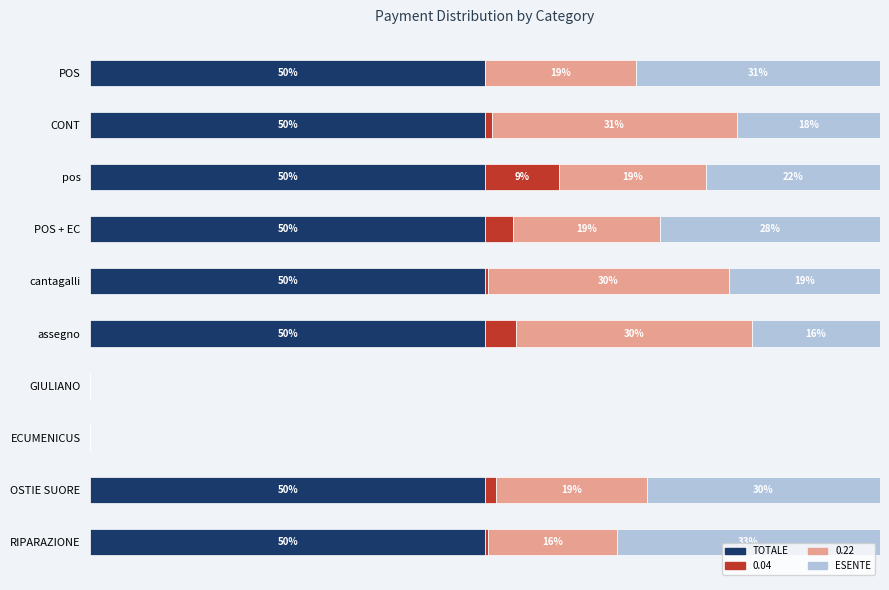

What is the sum of all ESENTE values?

197.1